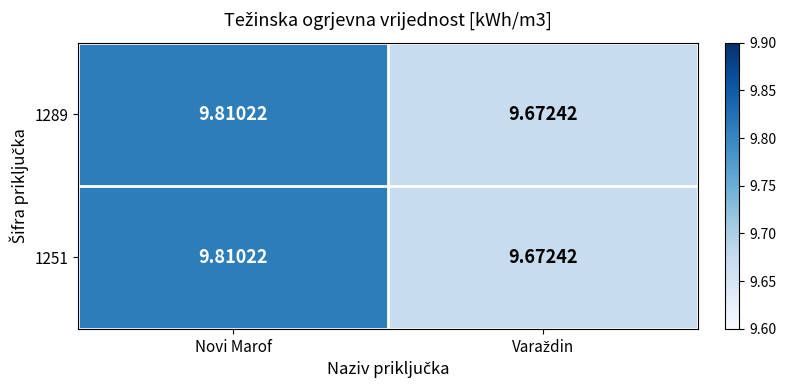

Which category has the highest value across all series?

Novi Marof